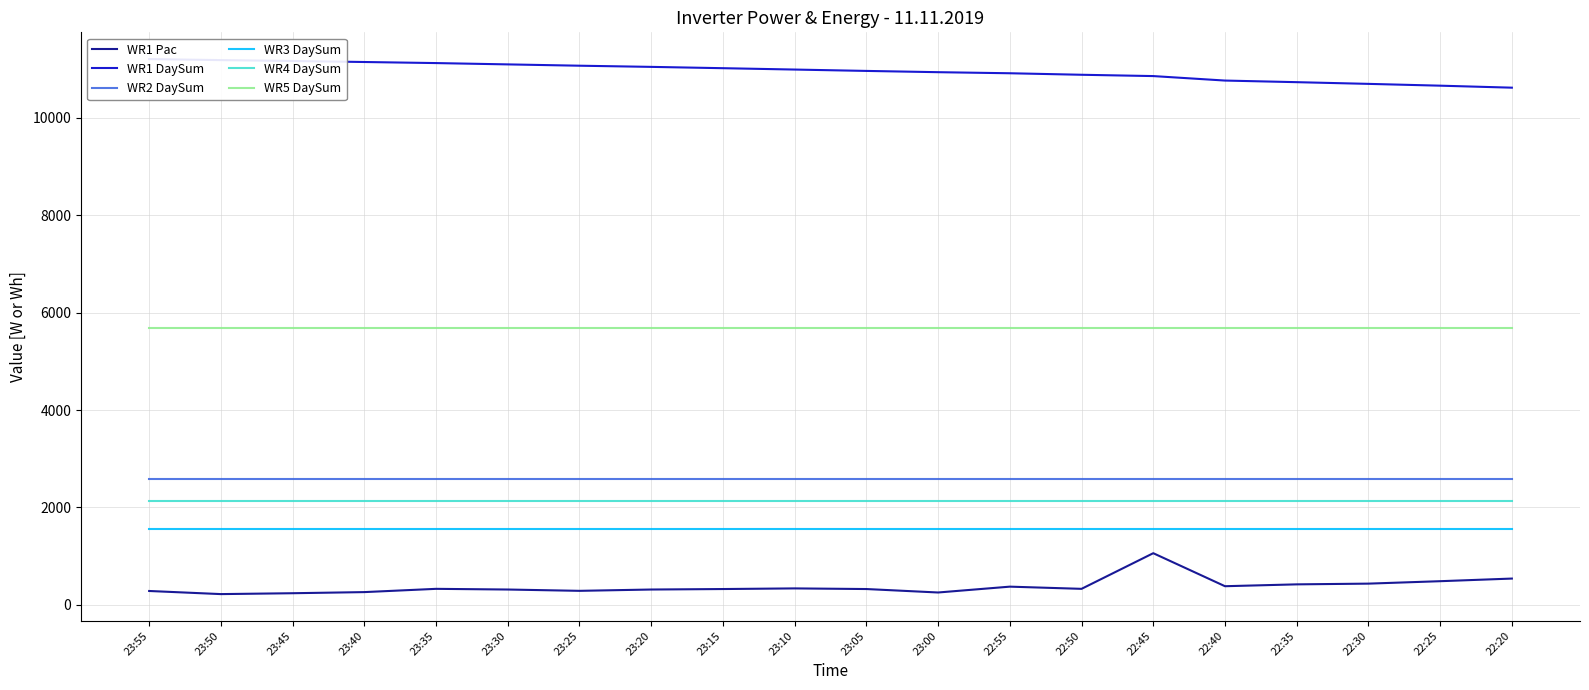

Which label corresponds to the smallest value in the chart?

23:50